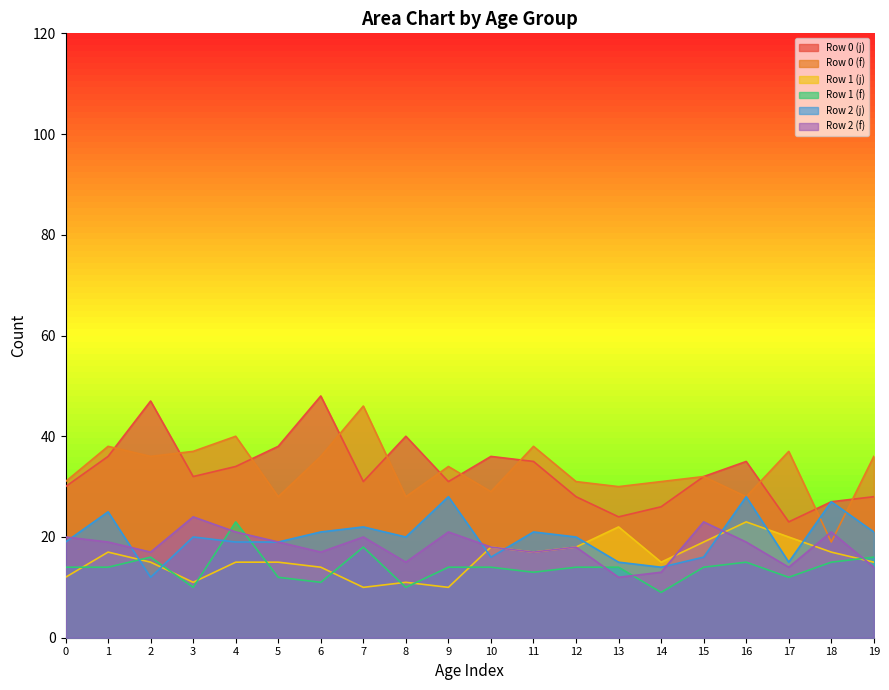

What is the value of the Row 2 (f) point at the 18th from the left?

14